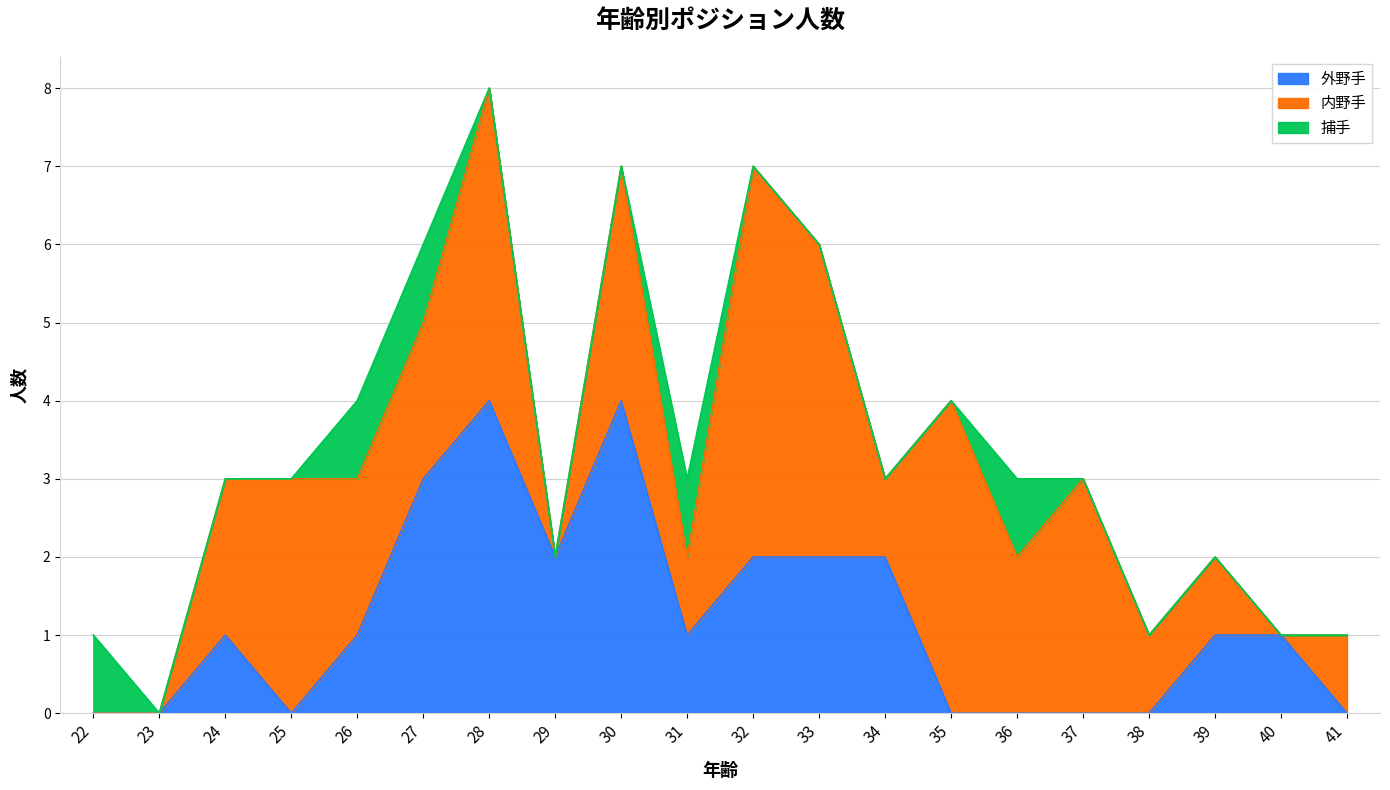

Does the chart display data point markers on the line(s)?

No